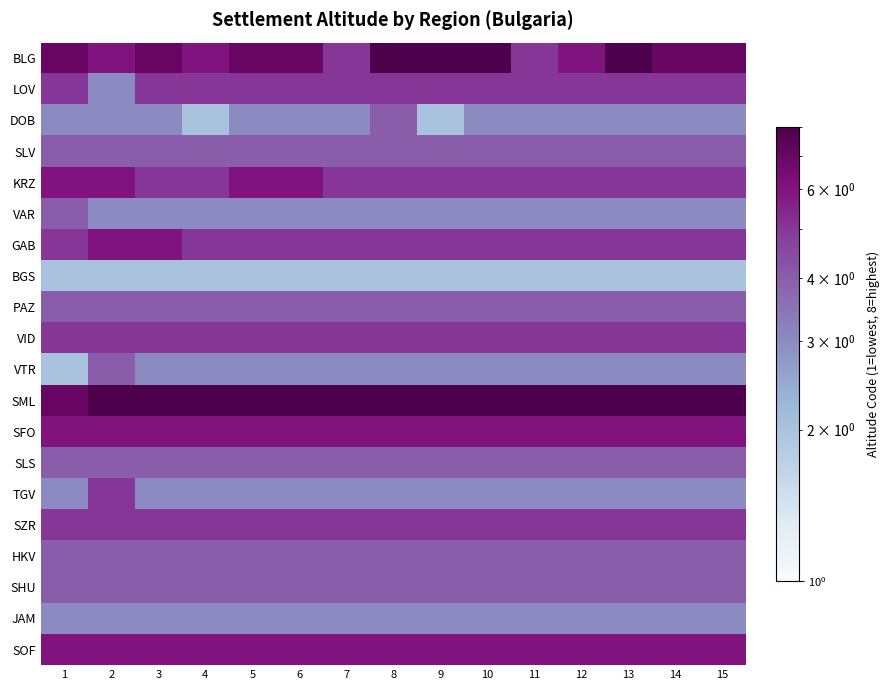

Reading left to right, extract all data points from this chart.

BLG: 1=7	2=6	3=7	4=6	5=7	6=7	7=5	8=8	9=8	10=8	11=5	12=6	13=8	14=7	15=7
LOV: 1=5	2=3	3=5	4=5	5=5	6=5	7=5	8=5	9=5	10=5	11=5	12=5	13=5	14=5	15=5
DOB: 1=3	2=3	3=3	4=2	5=3	6=3	7=3	8=4	9=2	10=3	11=3	12=3	13=3	14=3	15=3
SLV: 1=4	2=4	3=4	4=4	5=4	6=4	7=4	8=4	9=4	10=4	11=4	12=4	13=4	14=4	15=4
KRZ: 1=6	2=6	3=5	4=5	5=6	6=6	7=5	8=5	9=5	10=5	11=5	12=5	13=5	14=5	15=5
VAR: 1=4	2=3	3=3	4=3	5=3	6=3	7=3	8=3	9=3	10=3	11=3	12=3	13=3	14=3	15=3
GAB: 1=5	2=6	3=6	4=5	5=5	6=5	7=5	8=5	9=5	10=5	11=5	12=5	13=5	14=5	15=5
BGS: 1=2	2=2	3=2	4=2	5=2	6=2	7=2	8=2	9=2	10=2	11=2	12=2	13=2	14=2	15=2
PAZ: 1=4	2=4	3=4	4=4	5=4	6=4	7=4	8=4	9=4	10=4	11=4	12=4	13=4	14=4	15=4
VID: 1=5	2=5	3=5	4=5	5=5	6=5	7=5	8=5	9=5	10=5	11=5	12=5	13=5	14=5	15=5
VTR: 1=2	2=4	3=3	4=3	5=3	6=3	7=3	8=3	9=3	10=3	11=3	12=3	13=3	14=3	15=3
SML: 1=7	2=8	3=8	4=8	5=8	6=8	7=8	8=8	9=8	10=8	11=8	12=8	13=8	14=8	15=8
SFO: 1=6	2=6	3=6	4=6	5=6	6=6	7=6	8=6	9=6	10=6	11=6	12=6	13=6	14=6	15=6
SLS: 1=4	2=4	3=4	4=4	5=4	6=4	7=4	8=4	9=4	10=4	11=4	12=4	13=4	14=4	15=4
TGV: 1=3	2=5	3=3	4=3	5=3	6=3	7=3	8=3	9=3	10=3	11=3	12=3	13=3	14=3	15=3
SZR: 1=5	2=5	3=5	4=5	5=5	6=5	7=5	8=5	9=5	10=5	11=5	12=5	13=5	14=5	15=5
HKV: 1=4	2=4	3=4	4=4	5=4	6=4	7=4	8=4	9=4	10=4	11=4	12=4	13=4	14=4	15=4
SHU: 1=4	2=4	3=4	4=4	5=4	6=4	7=4	8=4	9=4	10=4	11=4	12=4	13=4	14=4	15=4
JAM: 1=3	2=3	3=3	4=3	5=3	6=3	7=3	8=3	9=3	10=3	11=3	12=3	13=3	14=3	15=3
SOF: 1=6	2=6	3=6	4=6	5=6	6=6	7=6	8=6	9=6	10=6	11=6	12=6	13=6	14=6	15=6